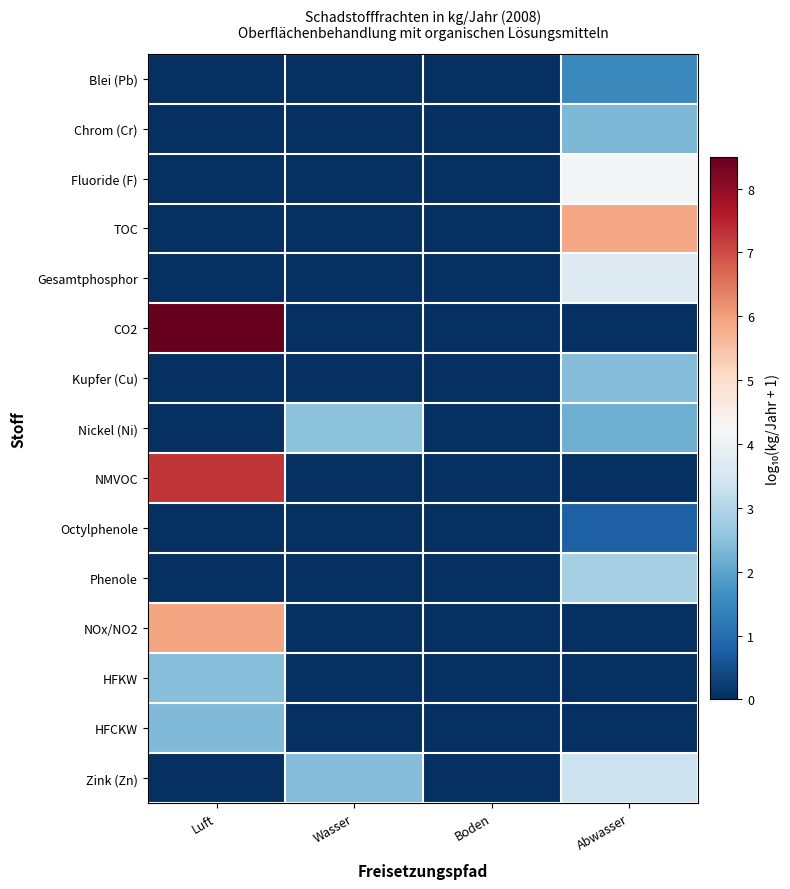

Reading right to left, list all the values displayed in this chart.

Blei (Pb): Abwasser=1.5	Boden=0.0	Wasser=0.0	Luft=0.0
Chrom (Cr): Abwasser=2.4	Boden=0.0	Wasser=0.0	Luft=0.0
Fluoride (F): Abwasser=4.2	Boden=0.0	Wasser=0.0	Luft=0.0
TOC: Abwasser=5.9	Boden=0.0	Wasser=0.0	Luft=0.0
Gesamtphosphor: Abwasser=3.7	Boden=0.0	Wasser=0.0	Luft=0.0
CO2: Abwasser=0.0	Boden=0.0	Wasser=0.0	Luft=8.5
Kupfer (Cu): Abwasser=2.4	Boden=0.0	Wasser=0.0	Luft=0.0
Nickel (Ni): Abwasser=2.2	Boden=0.0	Wasser=2.5	Luft=0.0
NMVOC: Abwasser=0.0	Boden=0.0	Wasser=0.0	Luft=7.3
Octylphenole: Abwasser=0.8	Boden=0.0	Wasser=0.0	Luft=0.0
Phenole: Abwasser=2.8	Boden=0.0	Wasser=0.0	Luft=0.0
NOx/NO2: Abwasser=0.0	Boden=0.0	Wasser=0.0	Luft=5.9
HFKW: Abwasser=0.0	Boden=0.0	Wasser=0.0	Luft=2.4
HFCKW: Abwasser=0.0	Boden=0.0	Wasser=0.0	Luft=2.4
Zink (Zn): Abwasser=3.3	Boden=0.0	Wasser=2.4	Luft=0.0